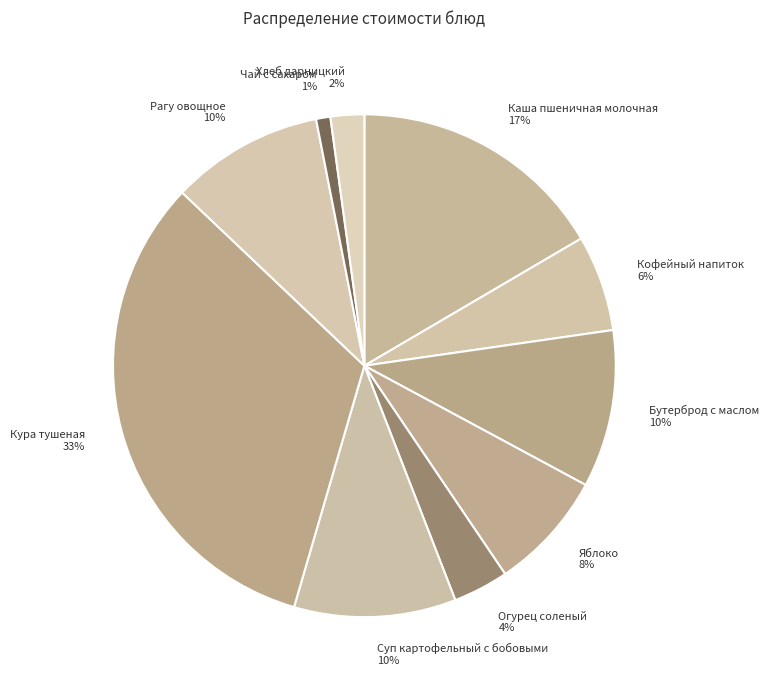

To the nearest percent, what portion does Суп картофельный с бобовыми represent?

10%